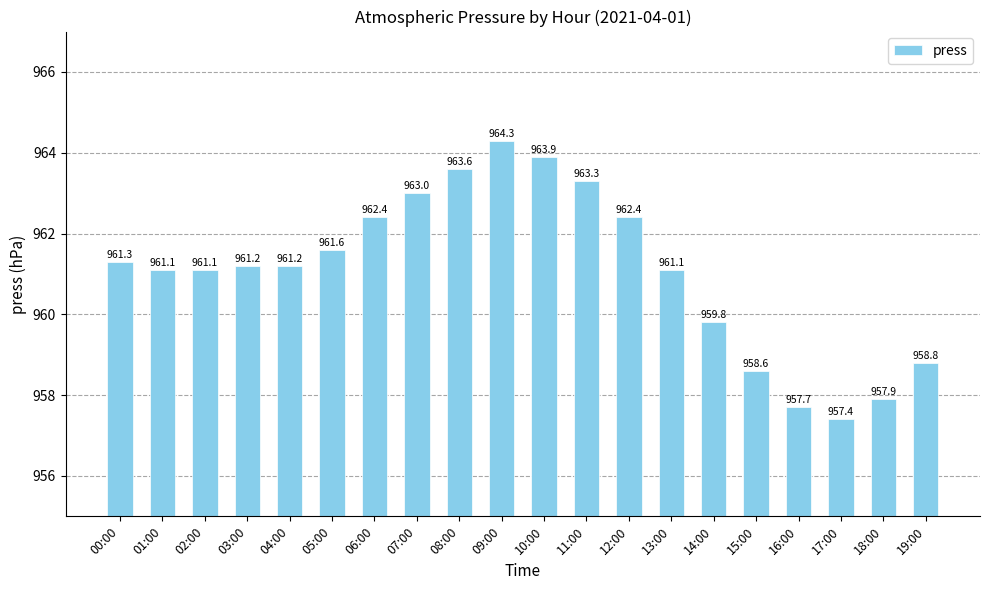

Where is the data nearest to the value 960?

14:00